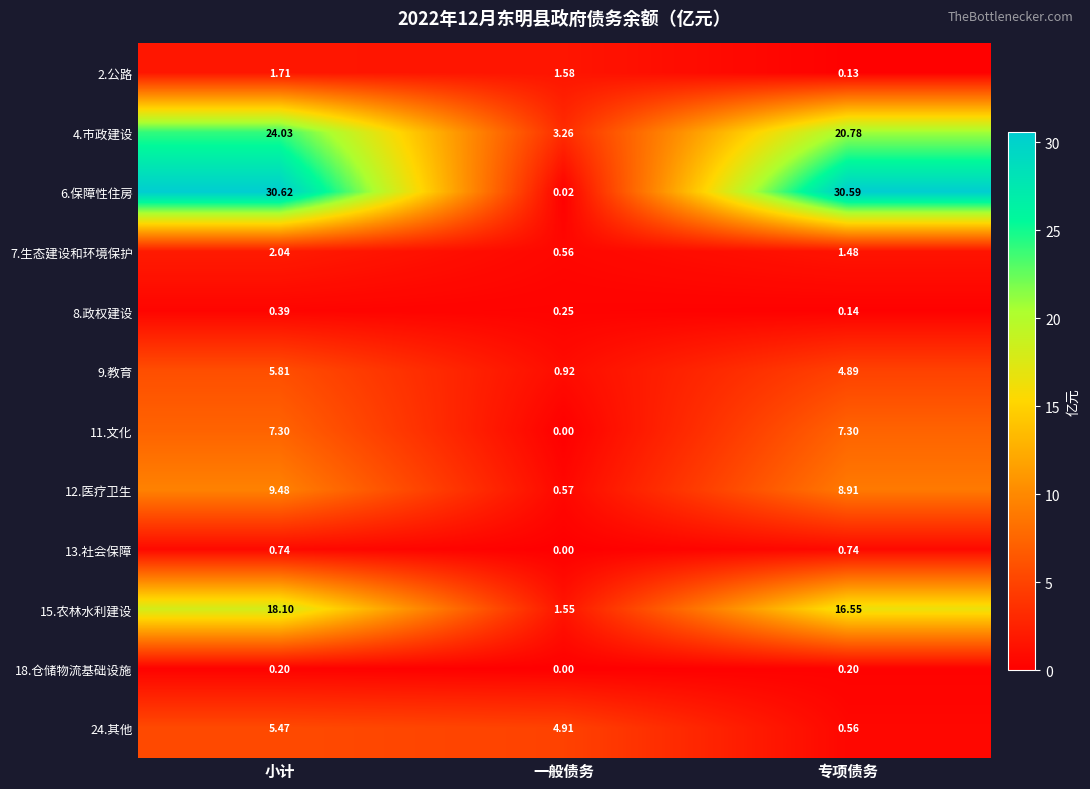

Which category has the lowest value in the 15.农林水利建设 series?

一般债务